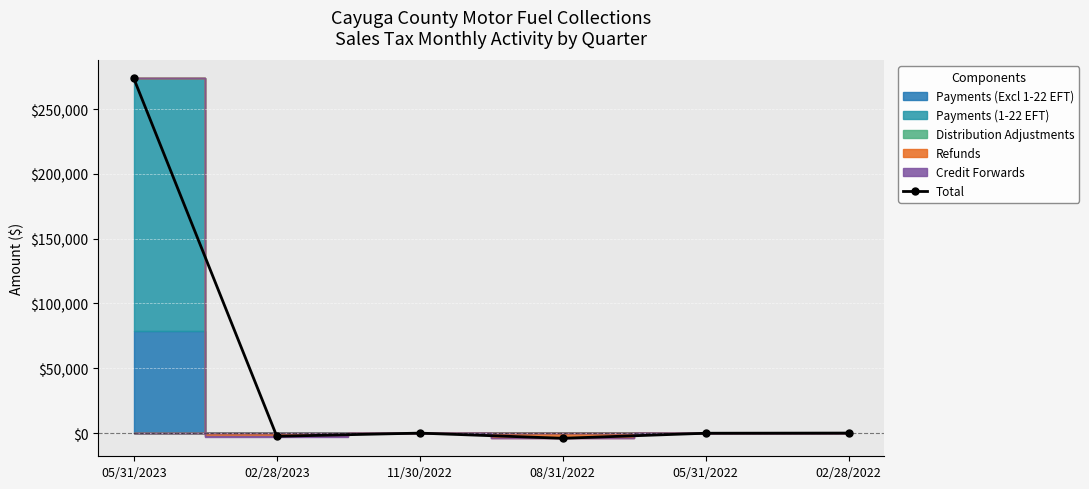

How many data points does each series have?

6